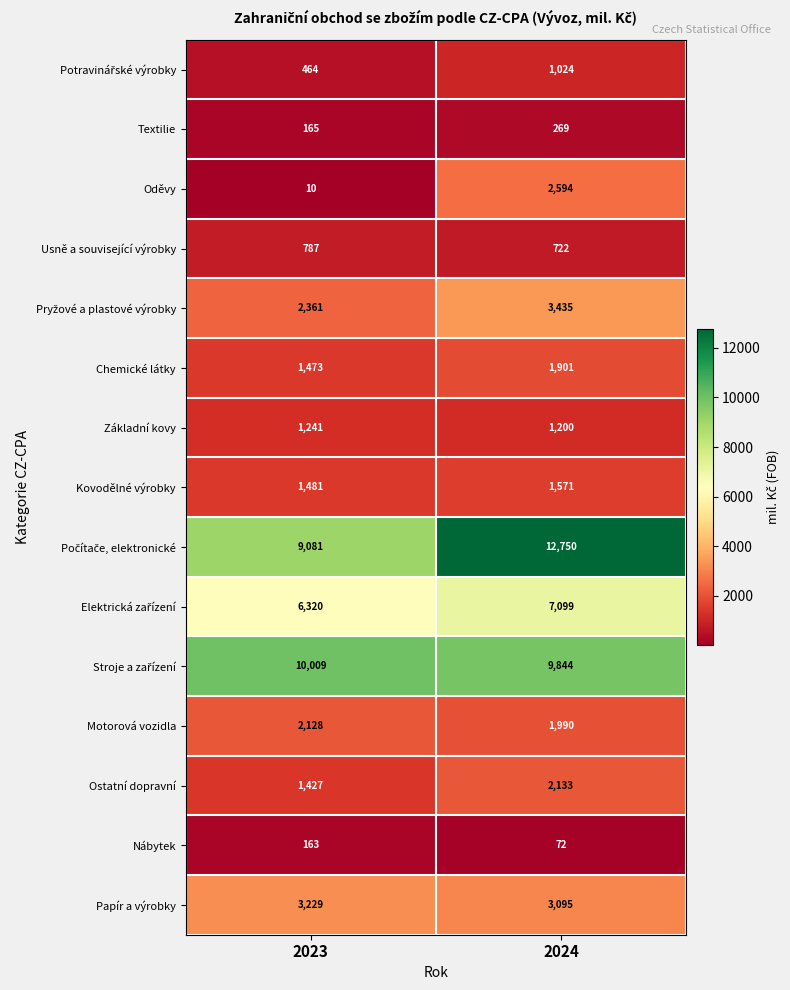

What is the greatest value displayed?

12750